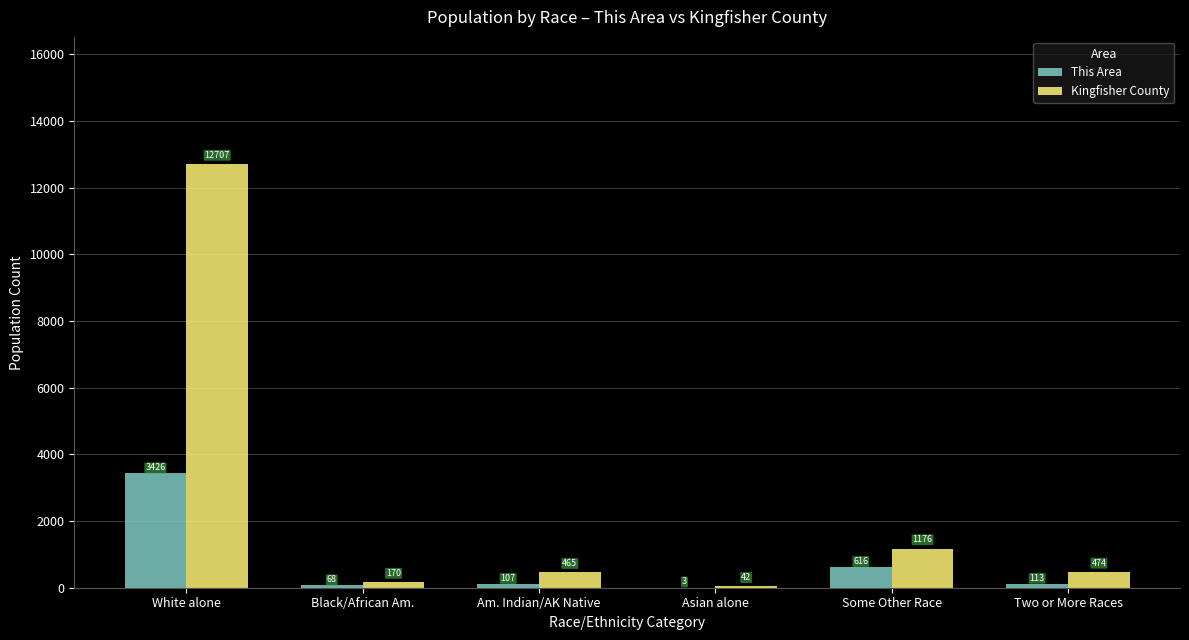

What is the maximum value for This Area?

3426